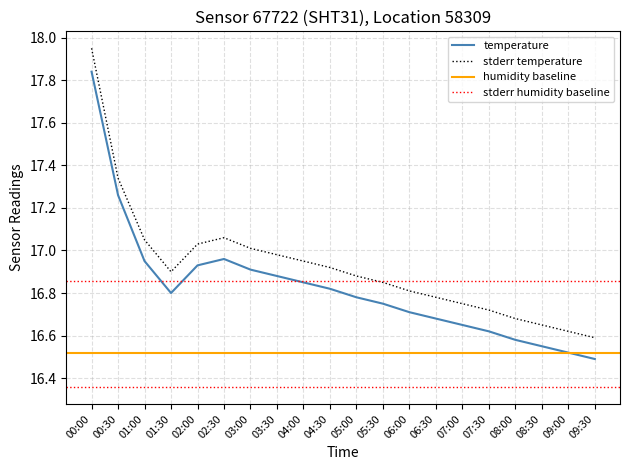

What is the difference between the maximum and second lowest values in the temperature series?

1.3